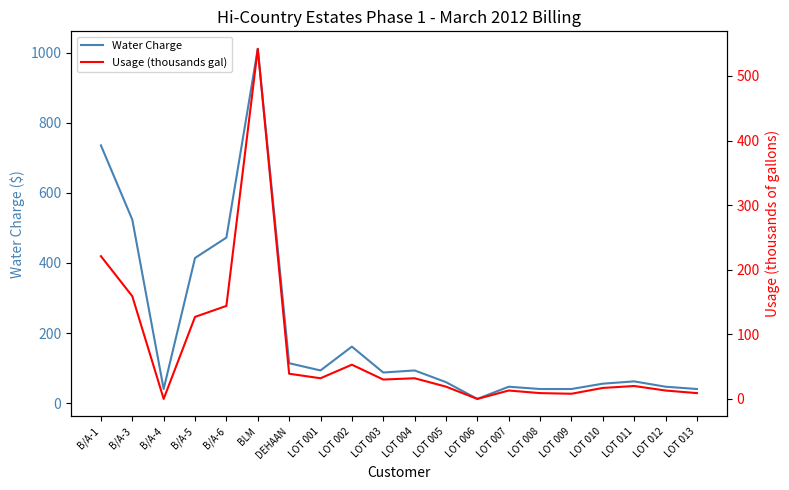

At which category does Usage (thousands gal) reach its first local valley?

B/A-4